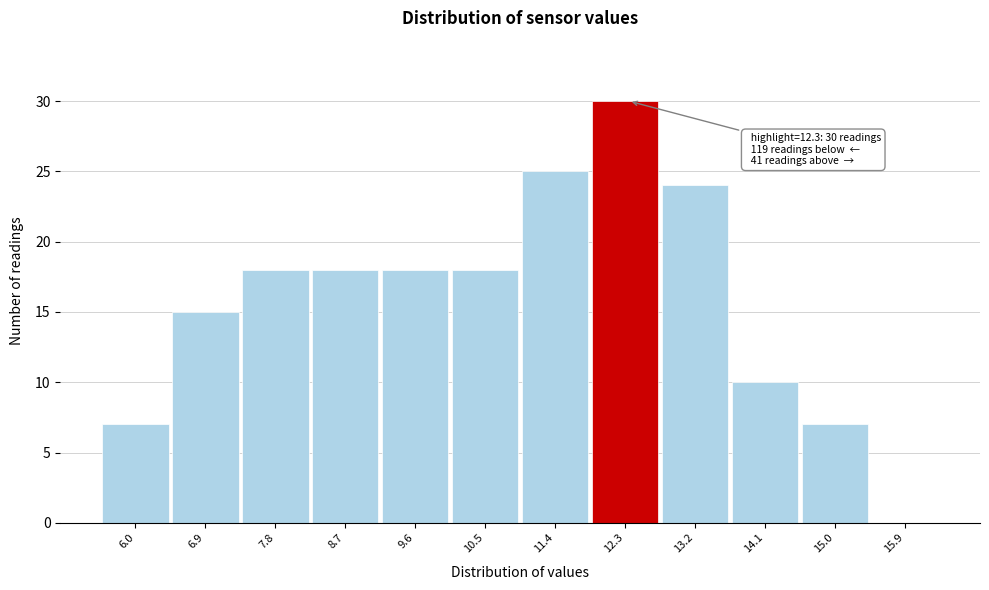

Over which range of the x-axis is the bar tallest?

11.8 to 12.7